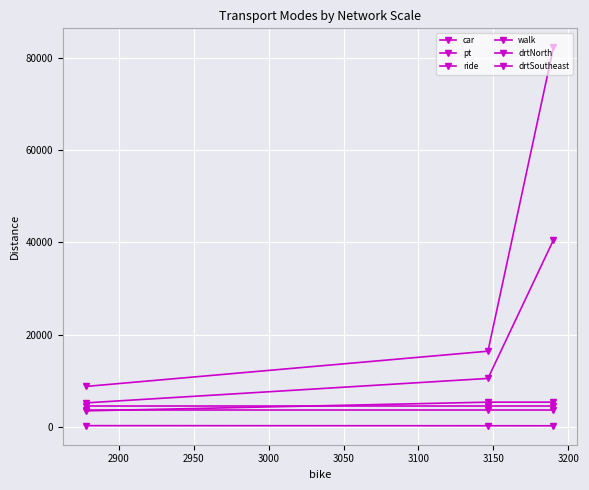

The drtSoutheast series shows 3702.1 at 2900. True or false?

True